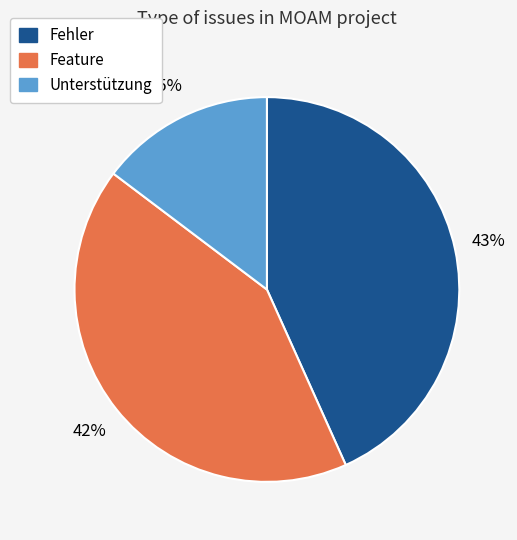

Which slice is the smallest?

Unterstützung